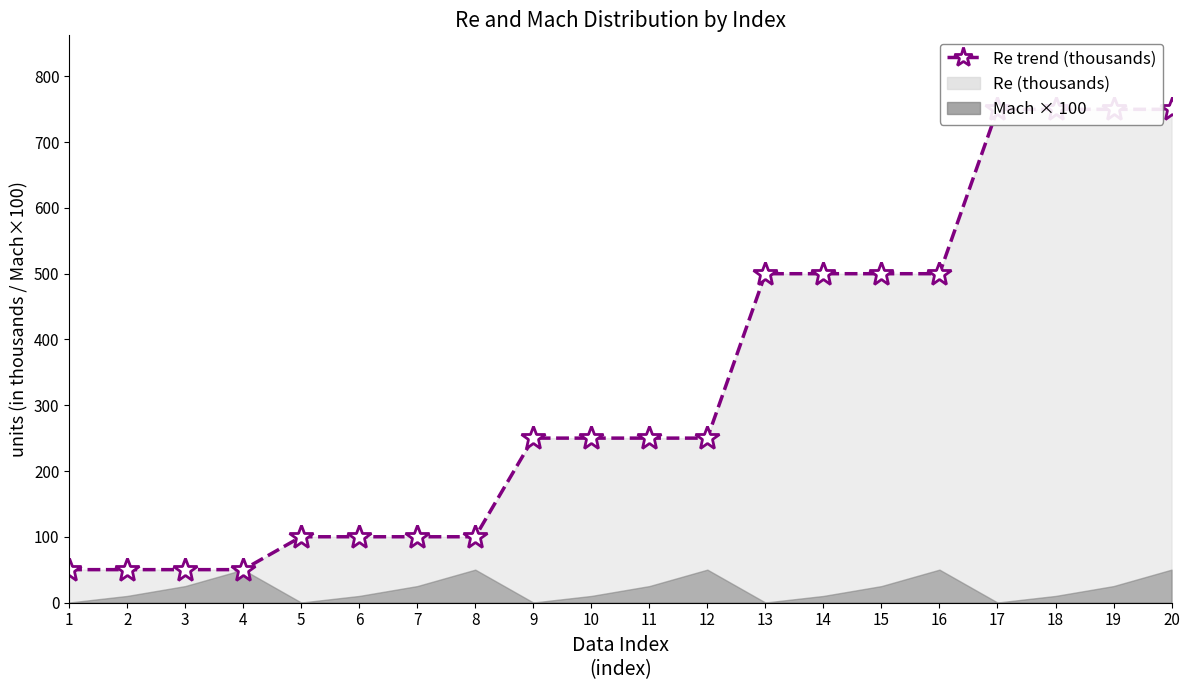

What is the sum of the values at 19 and 14?

1250